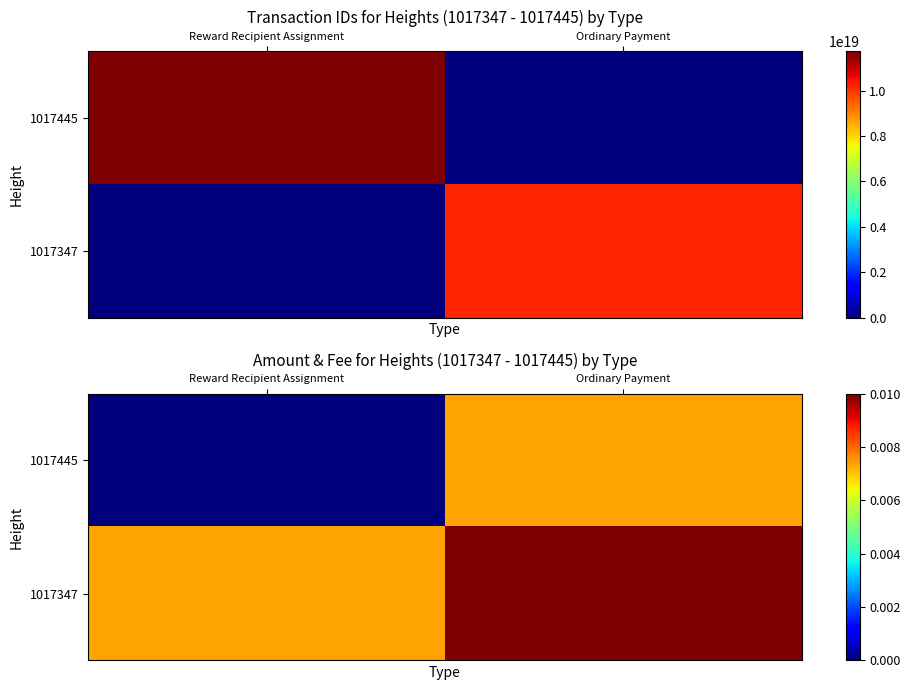

Is it true that 1017347 equals 0.0 at Ordinary Payment?

False